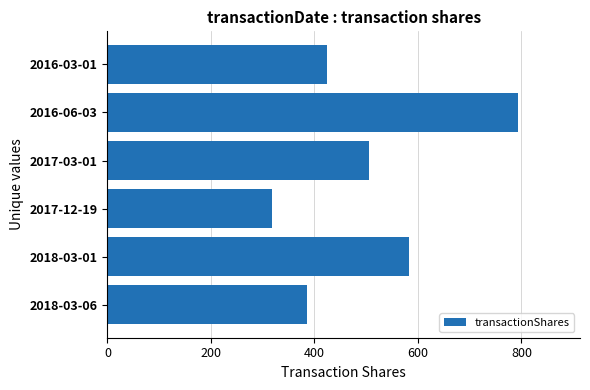

What value does the data have at 2016-06-03?

794